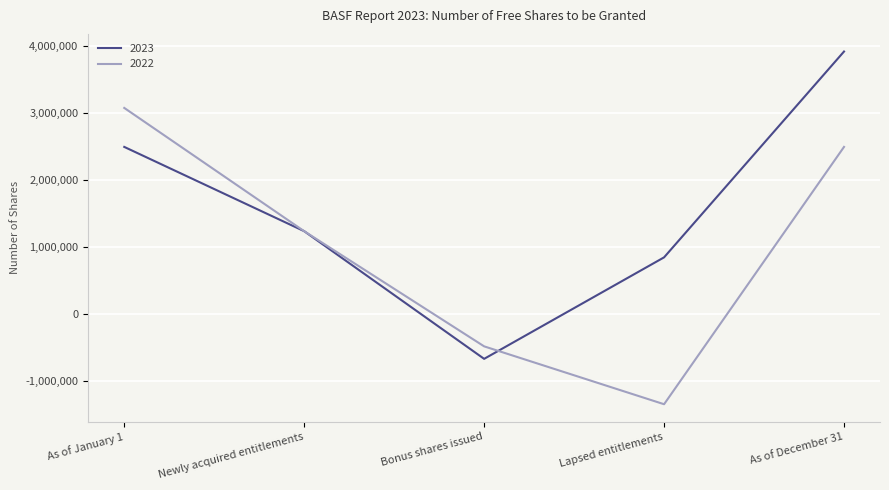

Reading right to left, extract all data points from this chart.

2023: As of December 31=3920838	Lapsed entitlements=849211	Bonus shares issued=-665428	Newly acquired entitlements=1239700	As of January 1=2497355
2022: As of December 31=2497355	Lapsed entitlements=-1342543	Bonus shares issued=-478925	Newly acquired entitlements=1239700	As of January 1=3079123